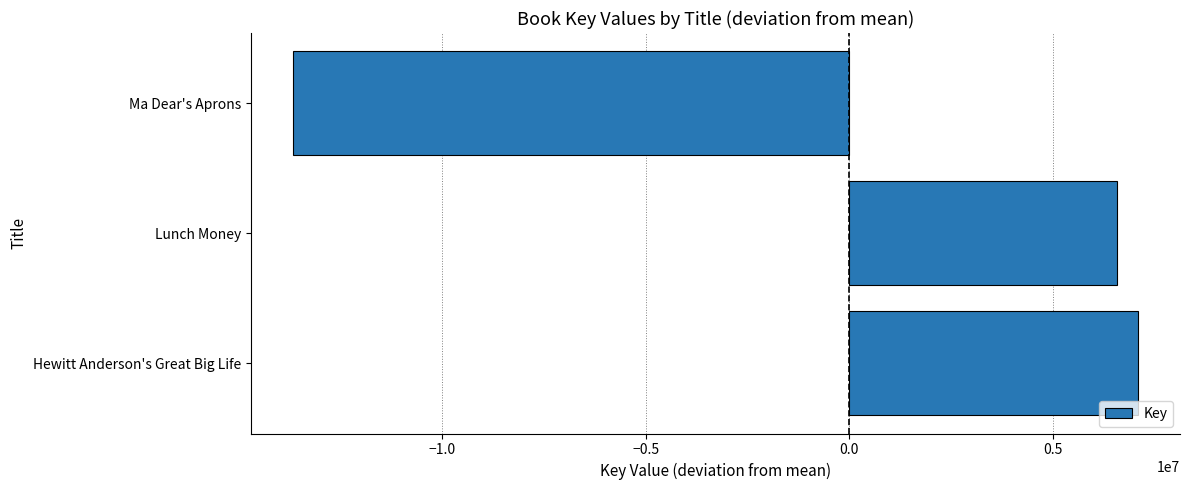

The chart shows a value of 8723002.8 at Lunch Money. True or false?

False